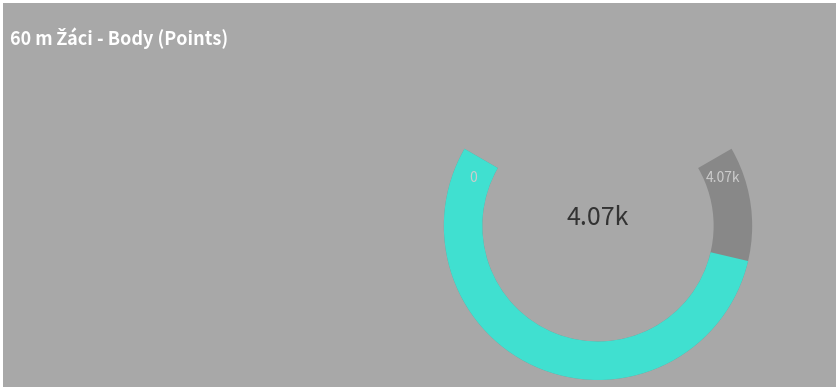

The Bareš Marek slice represents 13% of the pie. True or false?

True